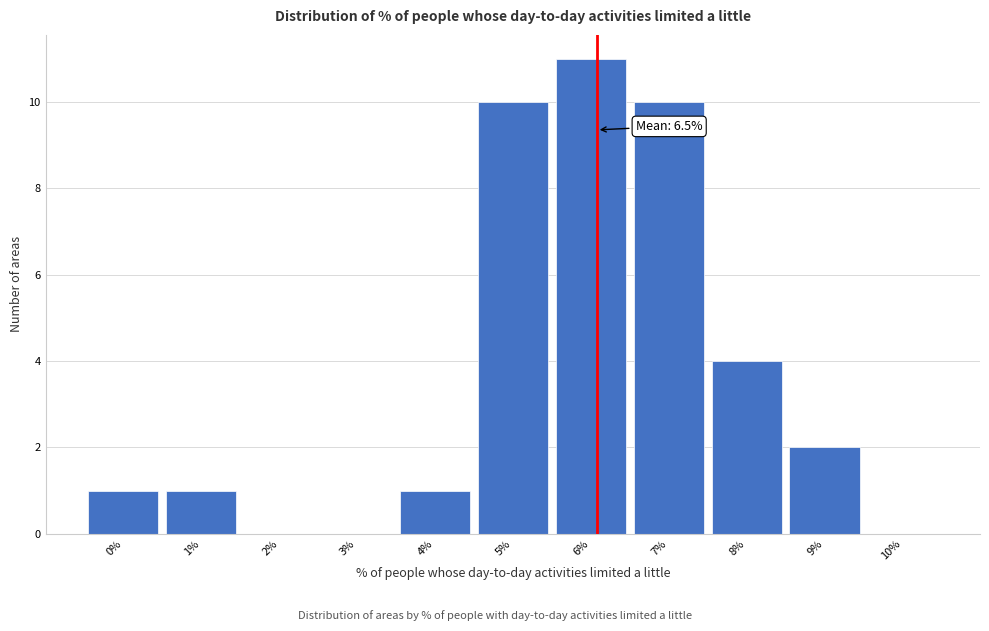

Reading left to right, transcribe all the data shown in this chart.

0%=1	1%=1	2%=0	3%=0	4%=1	5%=10	6%=11	7%=10	8%=4	9%=2	10%=0